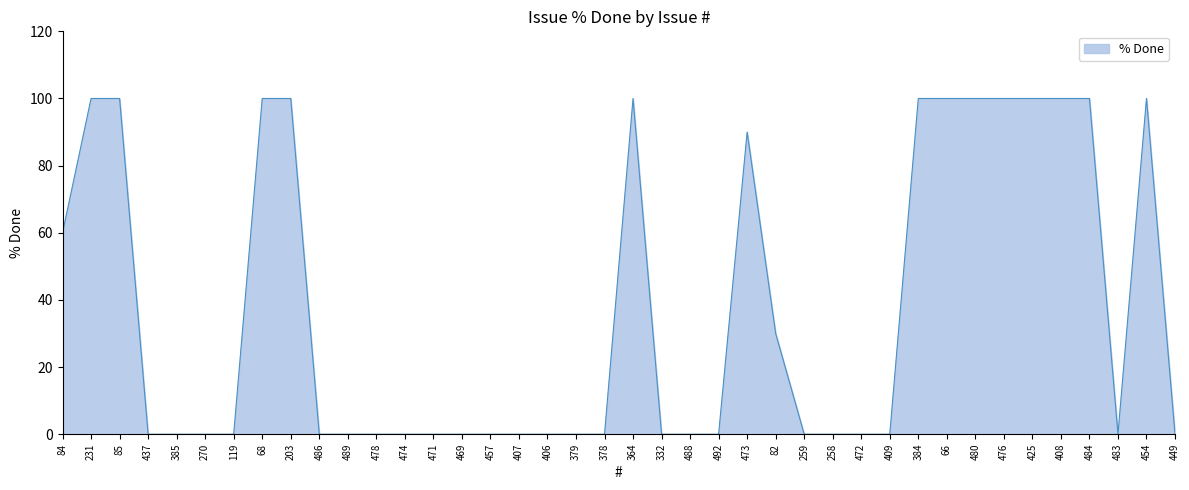

The chart shows a value of 141 at 231. True or false?

False